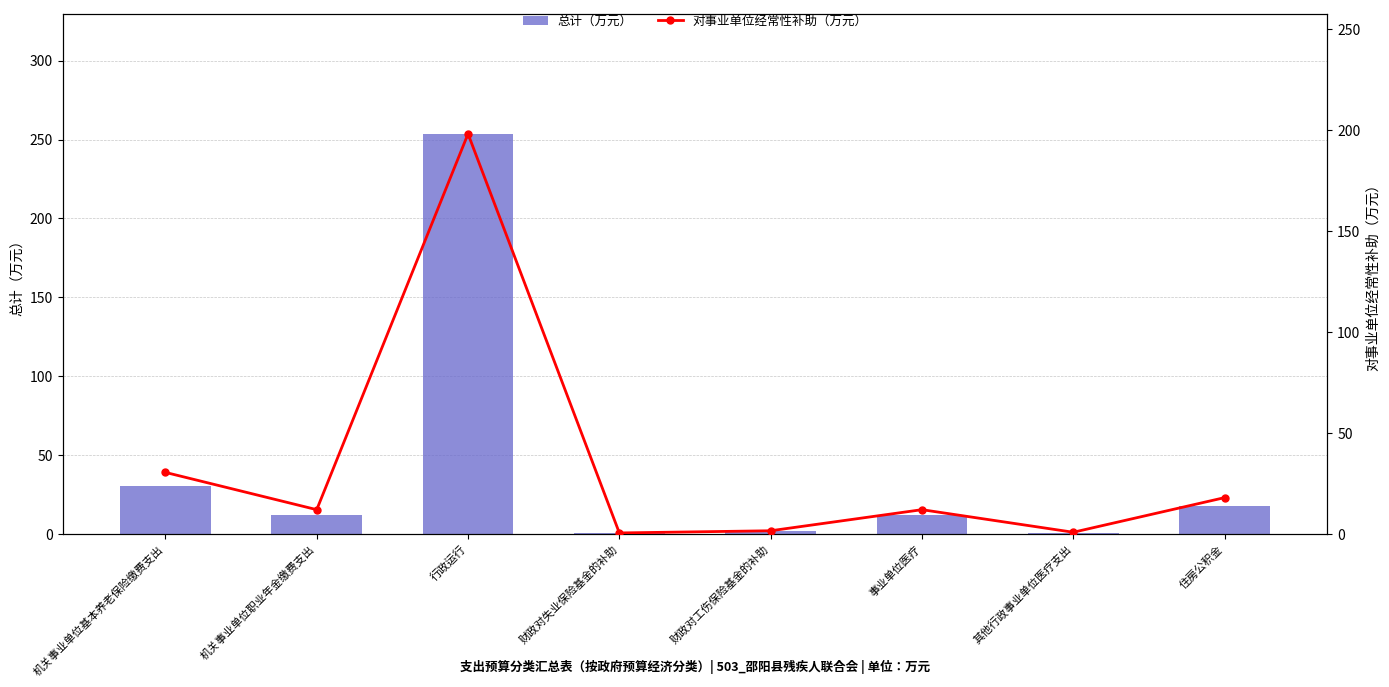

At which category is the sum across all series the highest?

行政运行